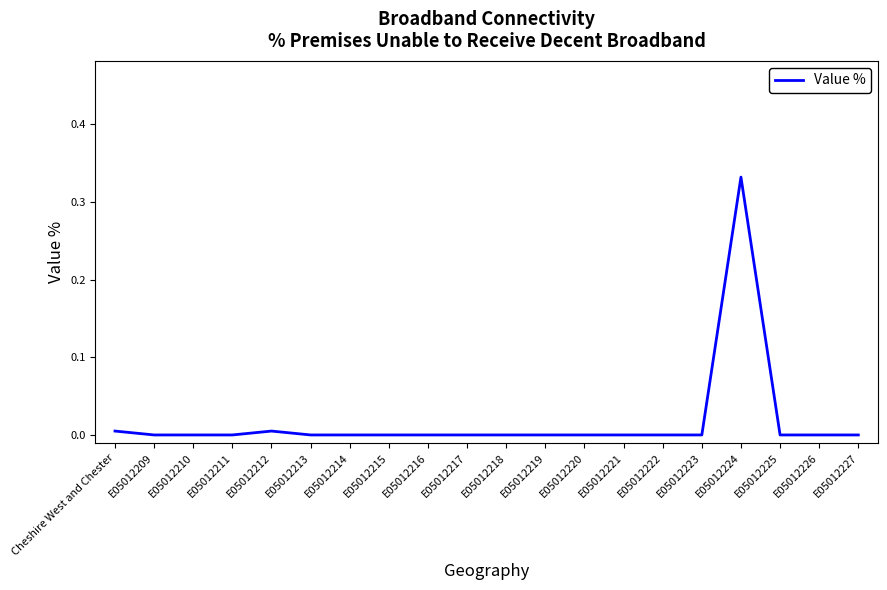

The chart shows a value of -0.1 at E05012218. True or false?

False